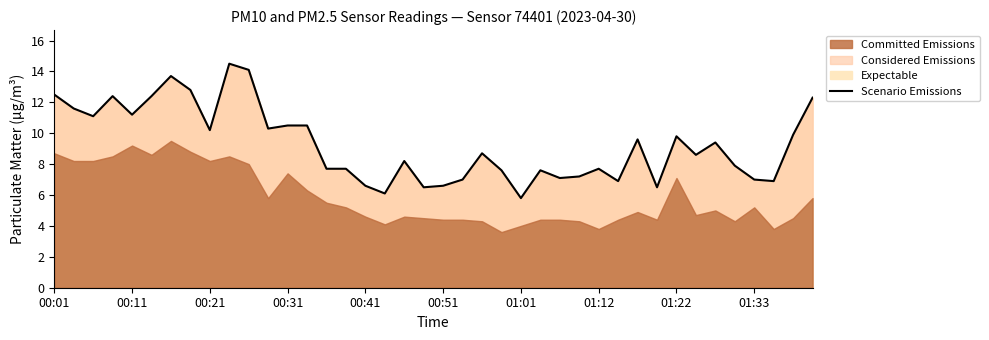

The Expectable series shows 6.6 at 00:41. True or false?

True